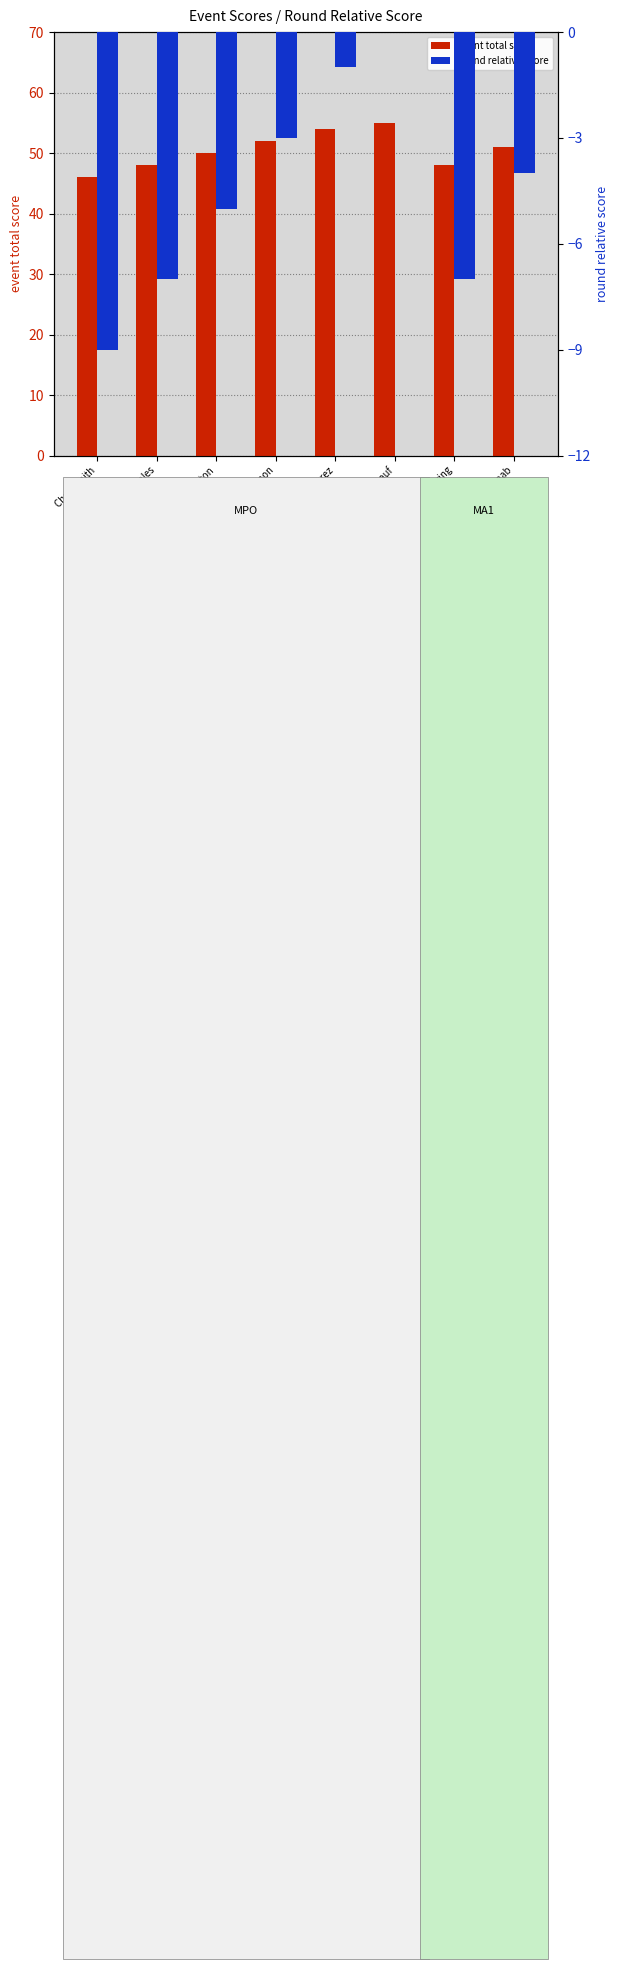

What is the label of the 3rd bar from the left?

Caleb Wheaton